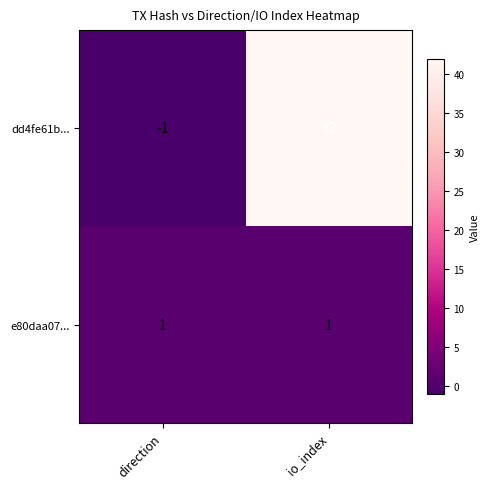

Rank the series by their average value, from highest to lowest.

dd4fe61b..., e80daa07...